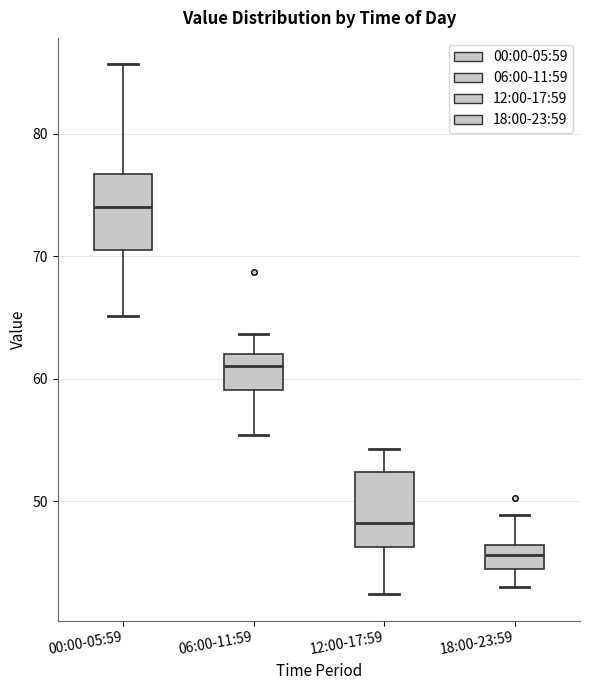

Reading left to right, transcribe this box plot: for each box, give where its median line is, the range the box spans, and where its two whiskers end, as read against the y-axis. The values are not printed on the chart, so give them approximately, as read against the axis.

00:00-05:59: median 74, box 71 to 77, whiskers 65 to 86
06:00-11:59: median 61, box 59 to 62, whiskers 55 to 64
12:00-17:59: median 48, box 46 to 52, whiskers 42 to 54
18:00-23:59: median 46 (inside the box), box 44 to 46, whiskers 43 to 49